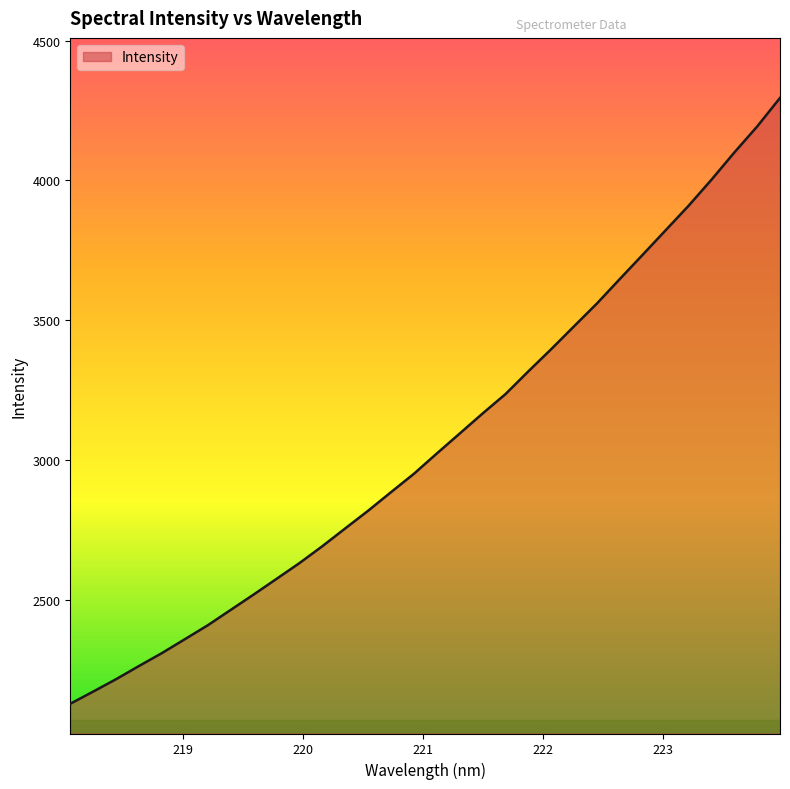

What is the smallest value displayed?

2128.1